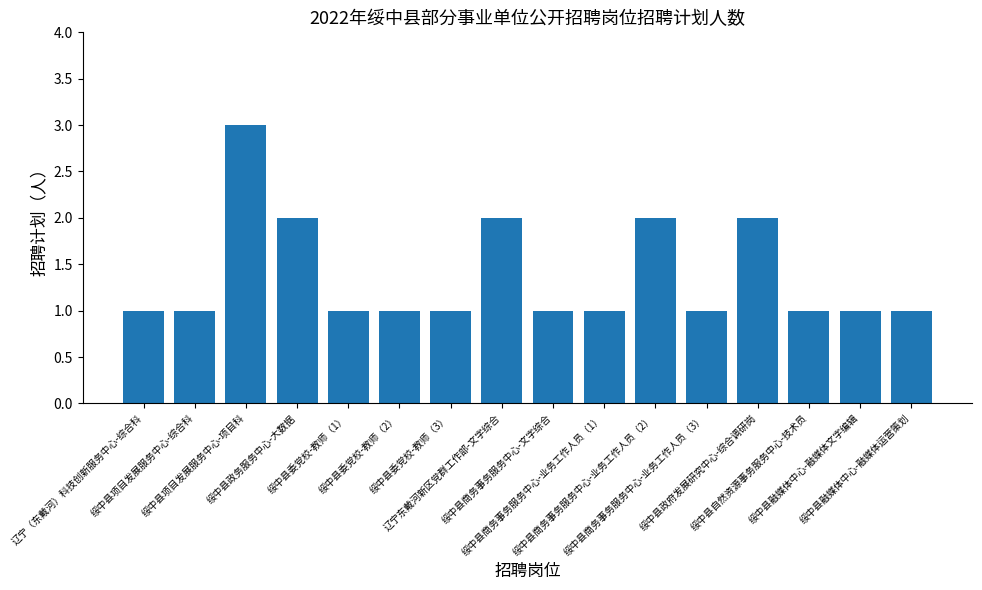

True or false: the data shows 0 at 绥中县委党校-教师（3）.

False